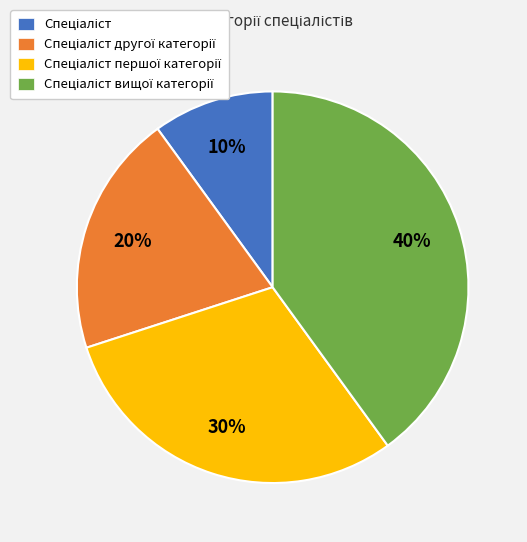

Is there any slice that represents more than half of the pie?

No